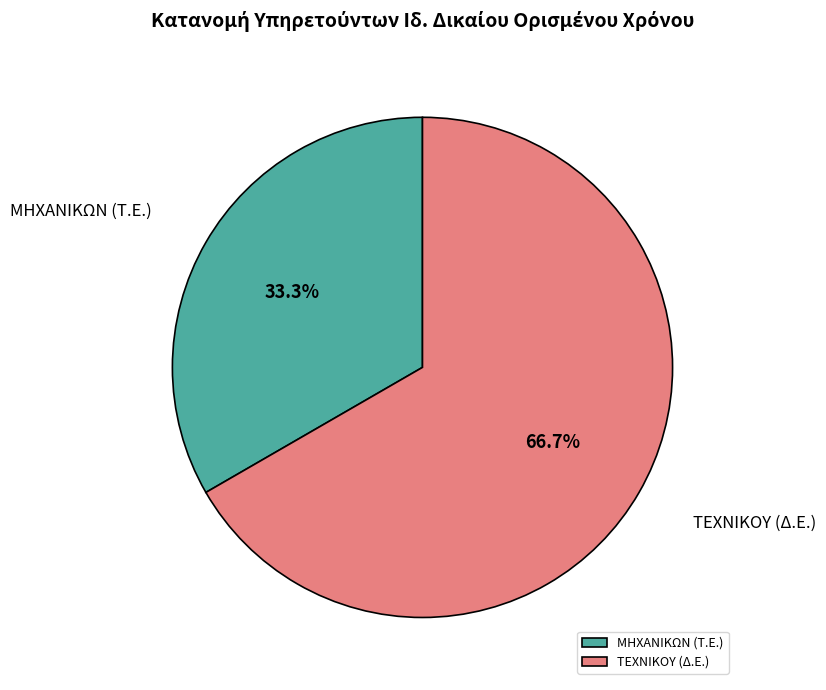

Between ΤΕΧΝΙΚΟΥ (Δ.Ε.) and ΜΗΧΑΝΙΚΩΝ (Τ.Ε.), which is larger?

ΤΕΧΝΙΚΟΥ (Δ.Ε.)